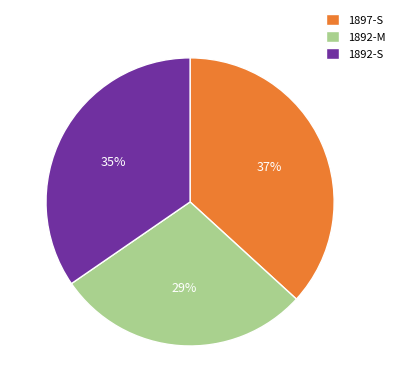

Which slice is the largest?

1897-S